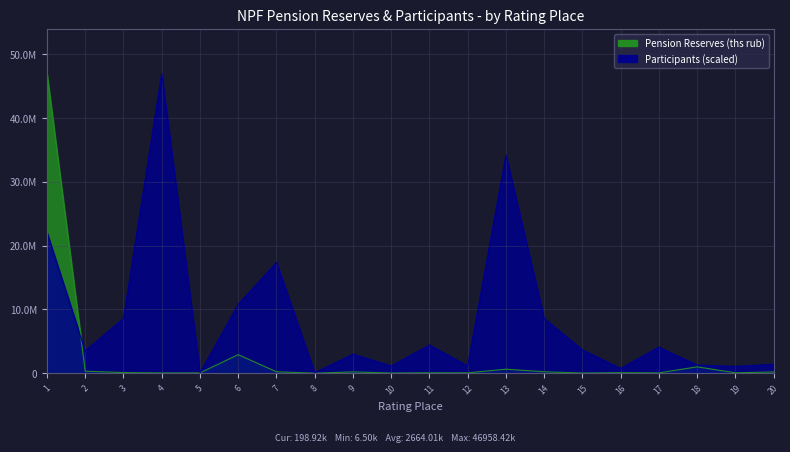

How many data points in Pension Reserves (ths rub) are above 105895?

9